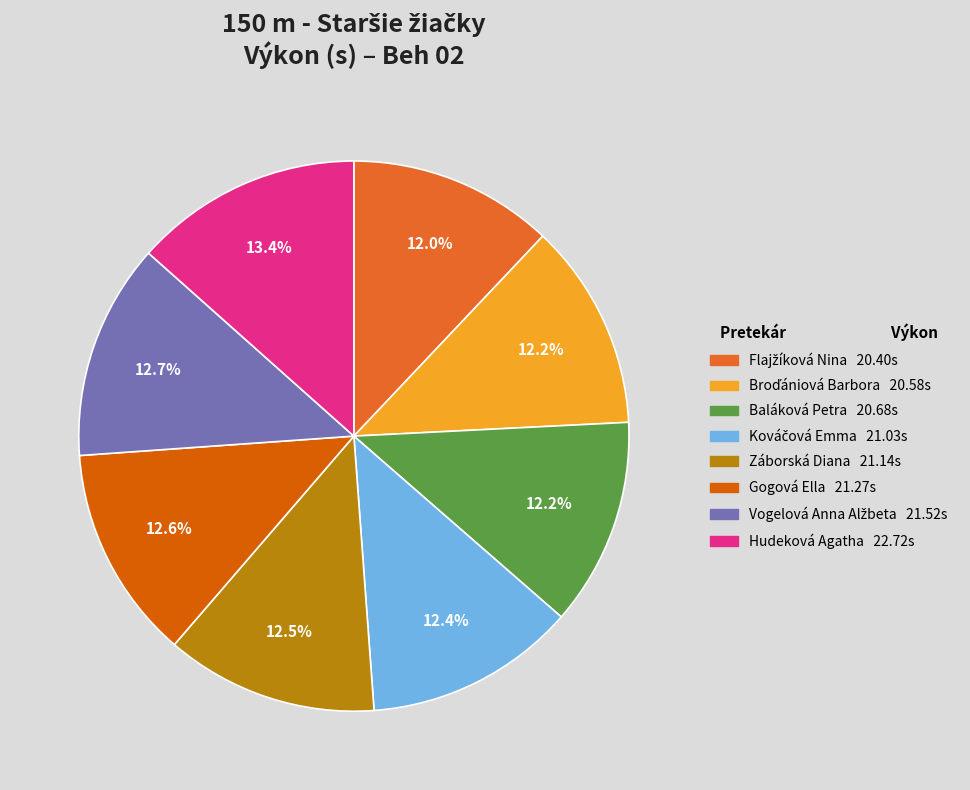

Do Hudeková Agatha and Gogová Ella together represent more than half of the pie?

No